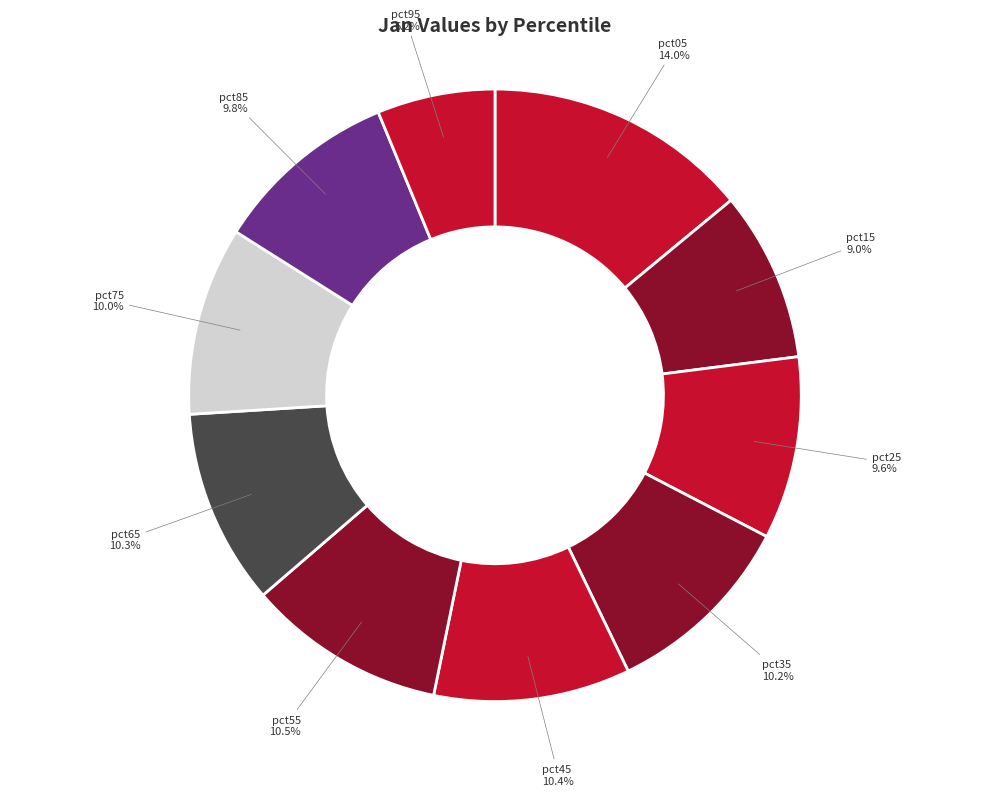

True or false: pct95 accounts for 6% of the total.

True